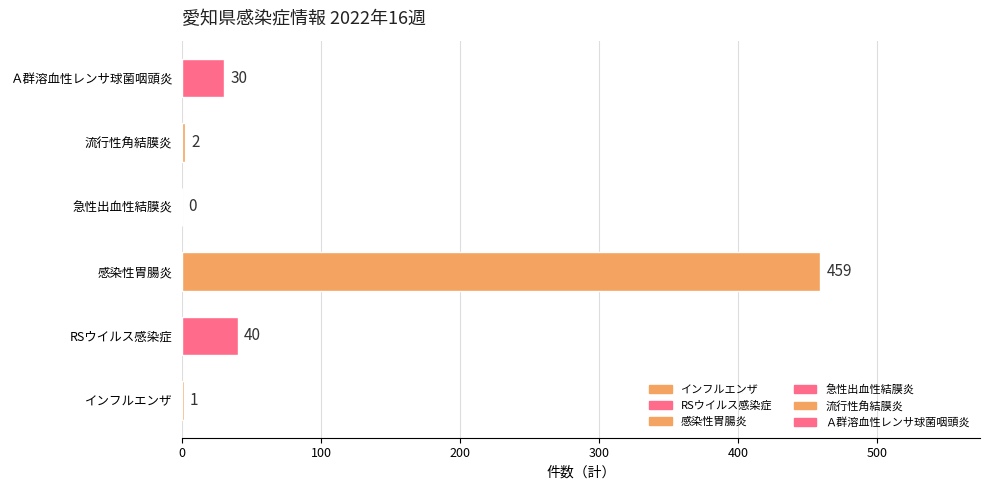

What is the change in value from インフルエンザ to Ａ群溶血性レンサ球菌咽頭炎?

+29